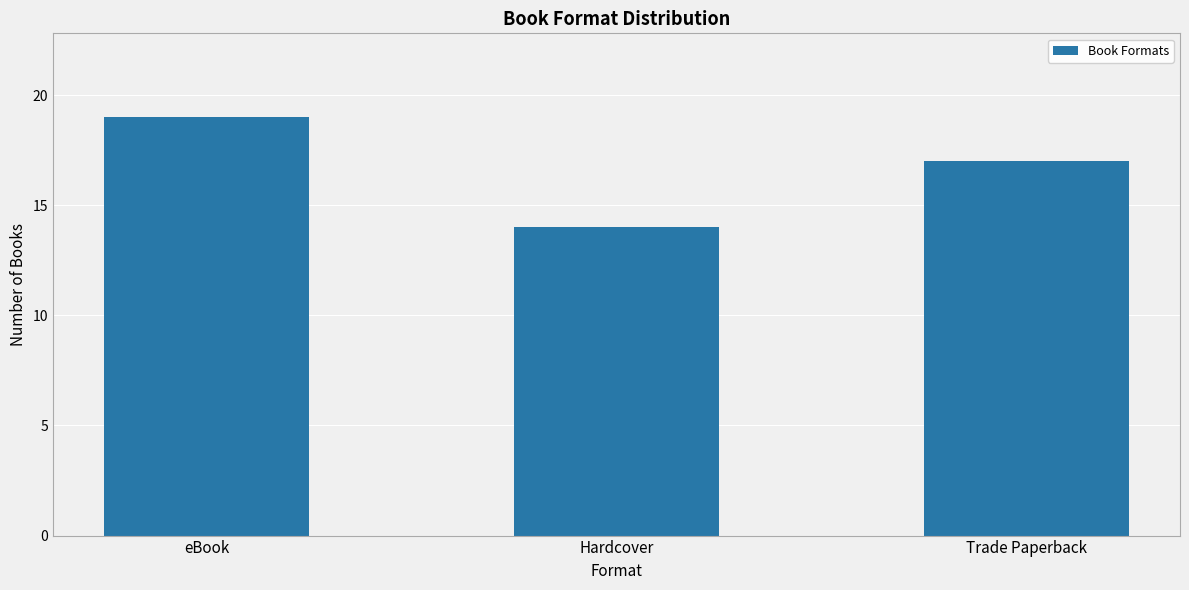

Reading left to right, list all the values displayed in this chart.

19	14	17